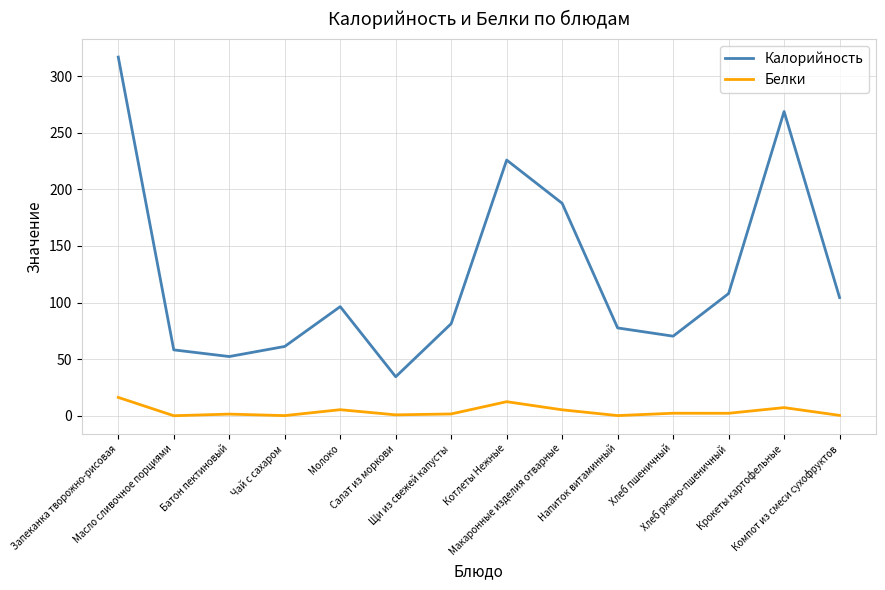

What is the total value across all series at Макаронные изделия отварные?

192.9